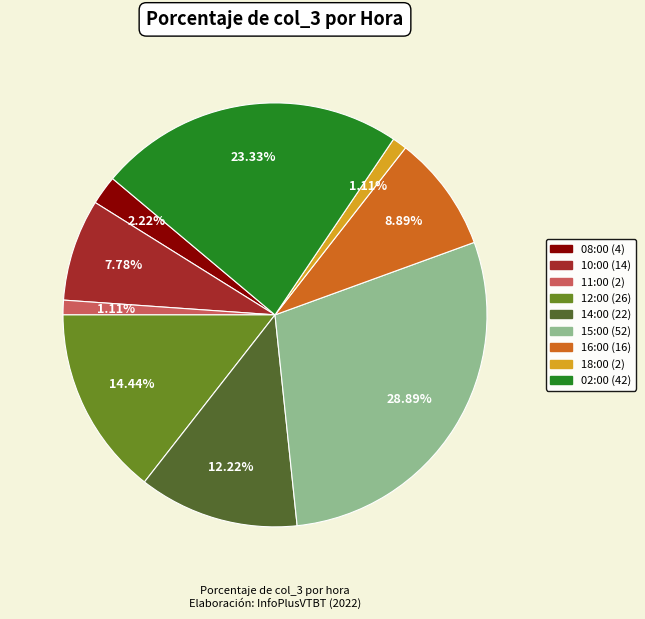

To the nearest percent, what is the difference between the 18:00 and 16:00 slice percentages?

8%